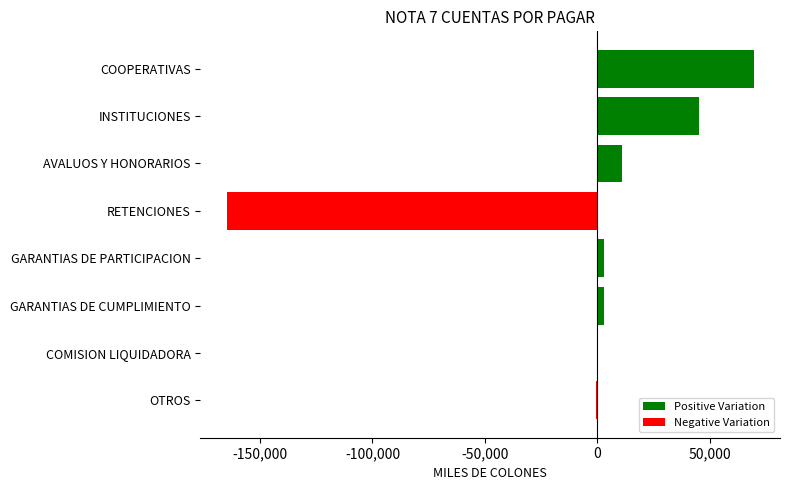

How many distinct data groups are displayed?

1